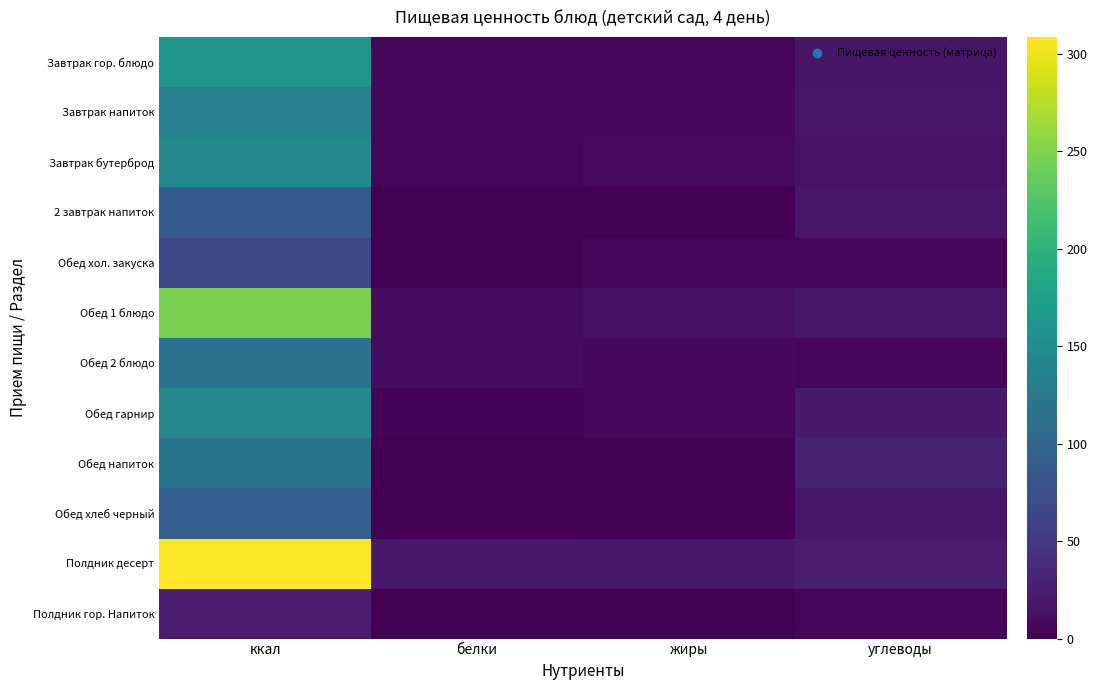

Which series has the widest spread of values?

Полдник десерт